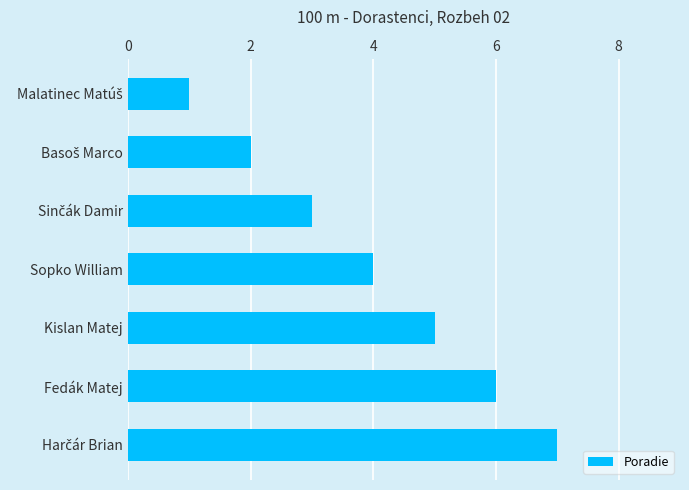

Where is the data nearest to the value 4?

Sopko William